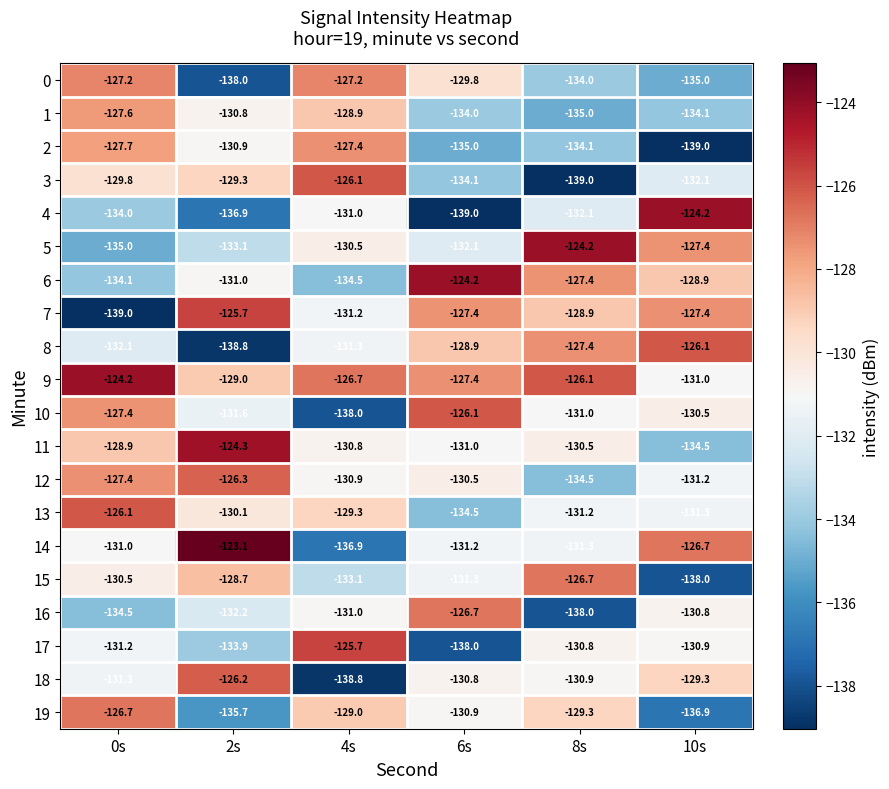

Which series has the largest total across all categories?

9